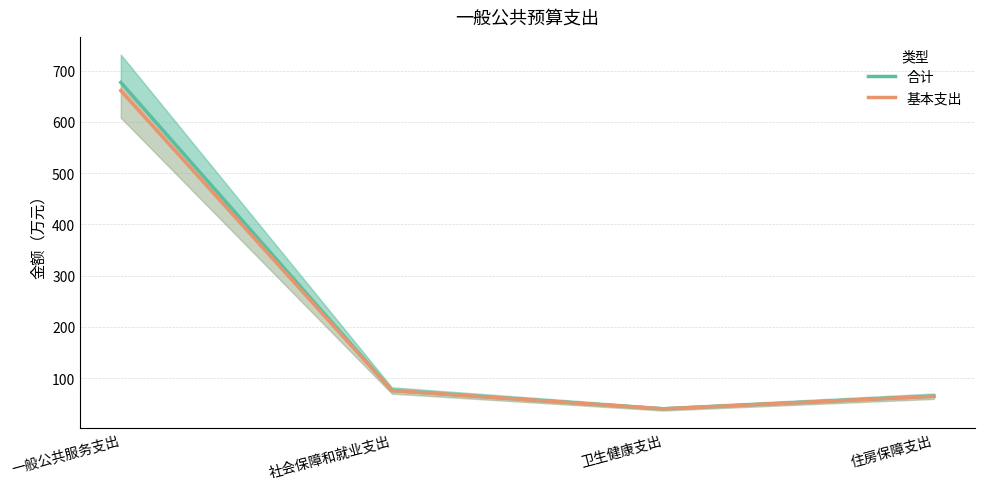

What is the label of the 4th point from the right?

一般公共服务支出